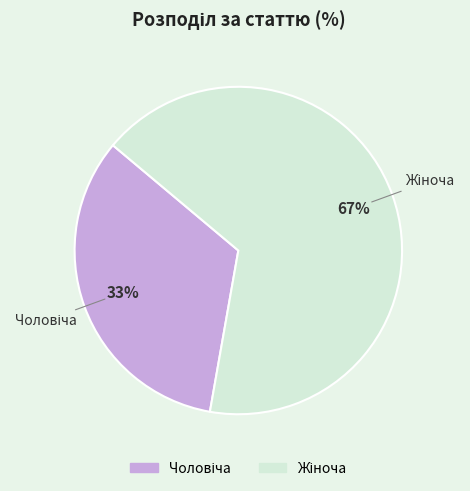

To the nearest percent, what is the average slice percentage?

50%